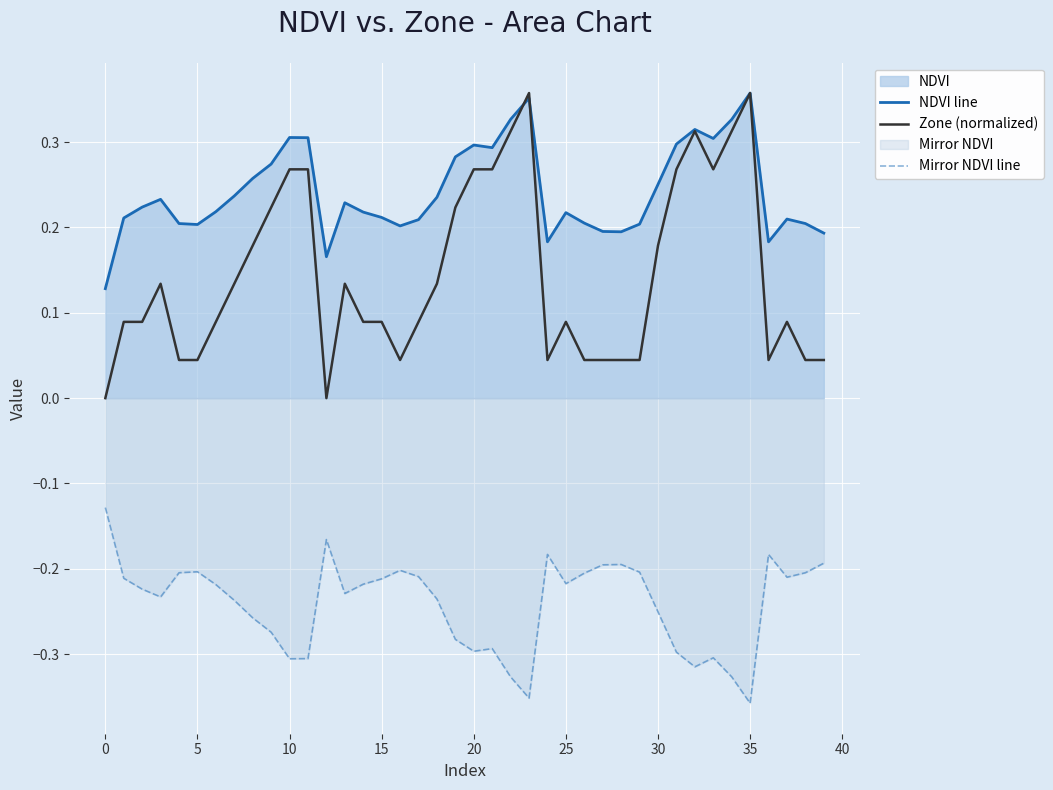

The Zone (normalized) series shows 0.1 at 18. True or false?

True